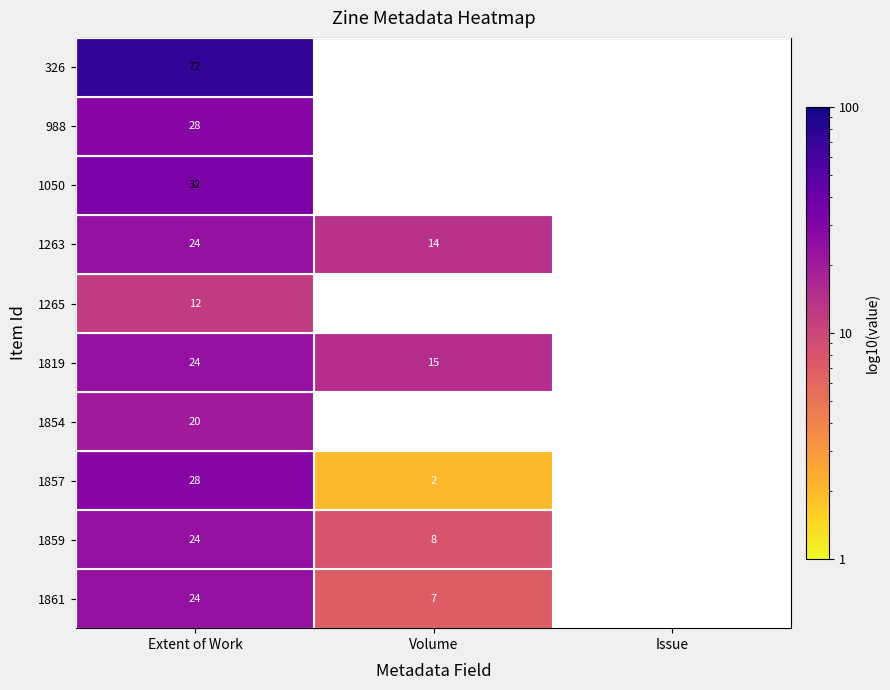

At which category is the sum across all series the highest?

Extent of Work